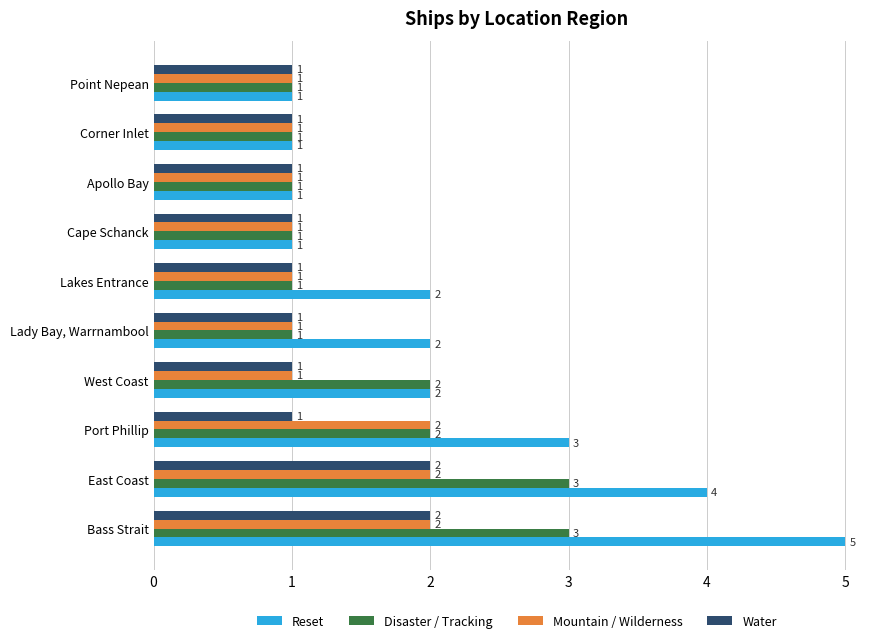

Is it true that Disaster / Tracking equals 2 at Apollo Bay?

False